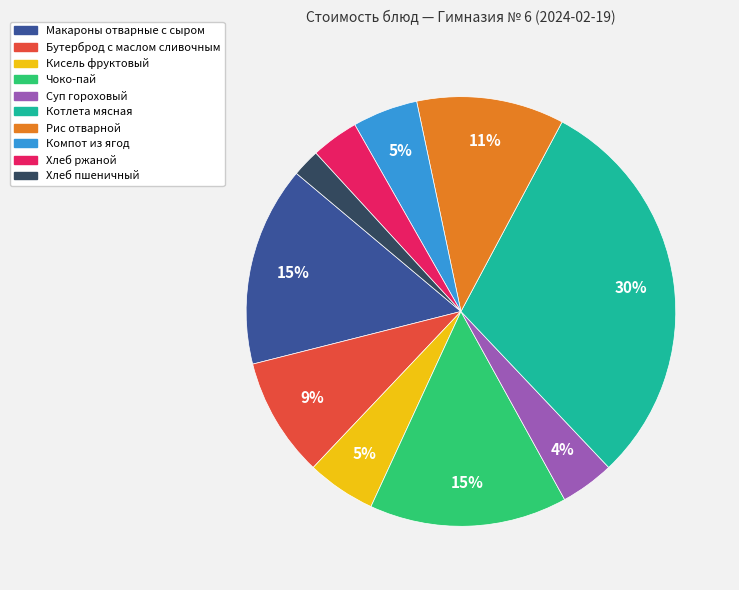

To the nearest percent, what percentage of the pie is Бутерброд с маслом сливочным?

9%